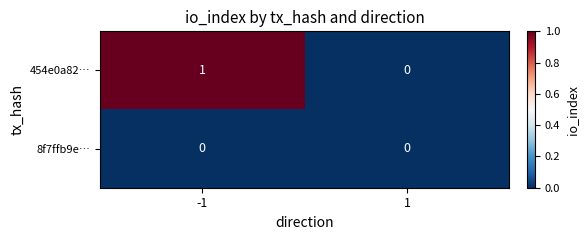

Rank the series by their maximum value, from highest to lowest.

454e0a82…, 8f7ffb9e…